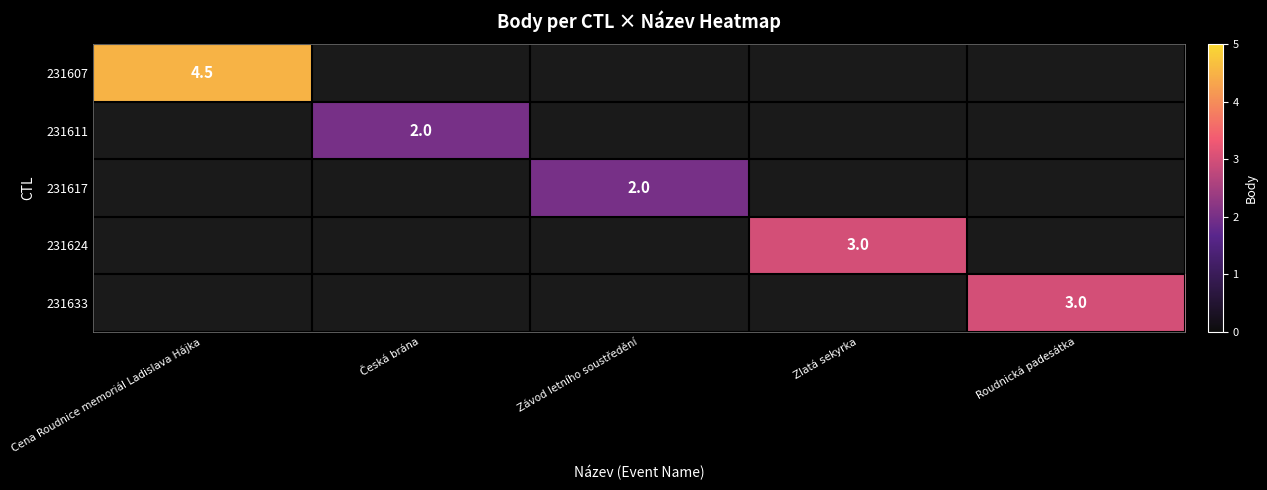

Between Roudnická padesátka and Zlatá sekyrka, which is larger?

Zlatá sekyrka